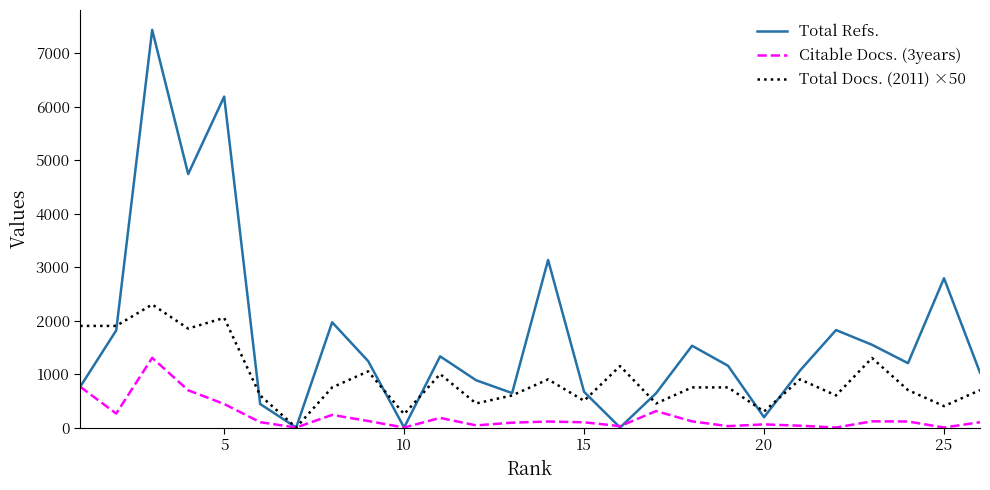

Which series has the largest total across all categories?

Total Refs.